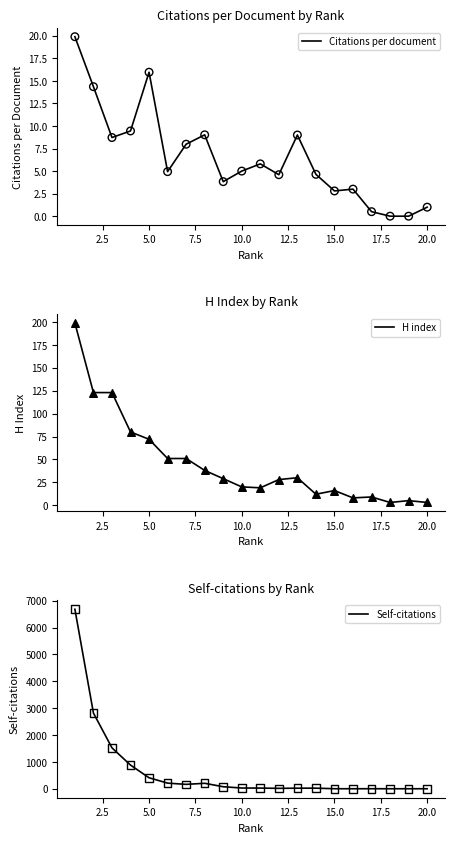

The Citations per document series shows 10.3 at 5.0. True or false?

False